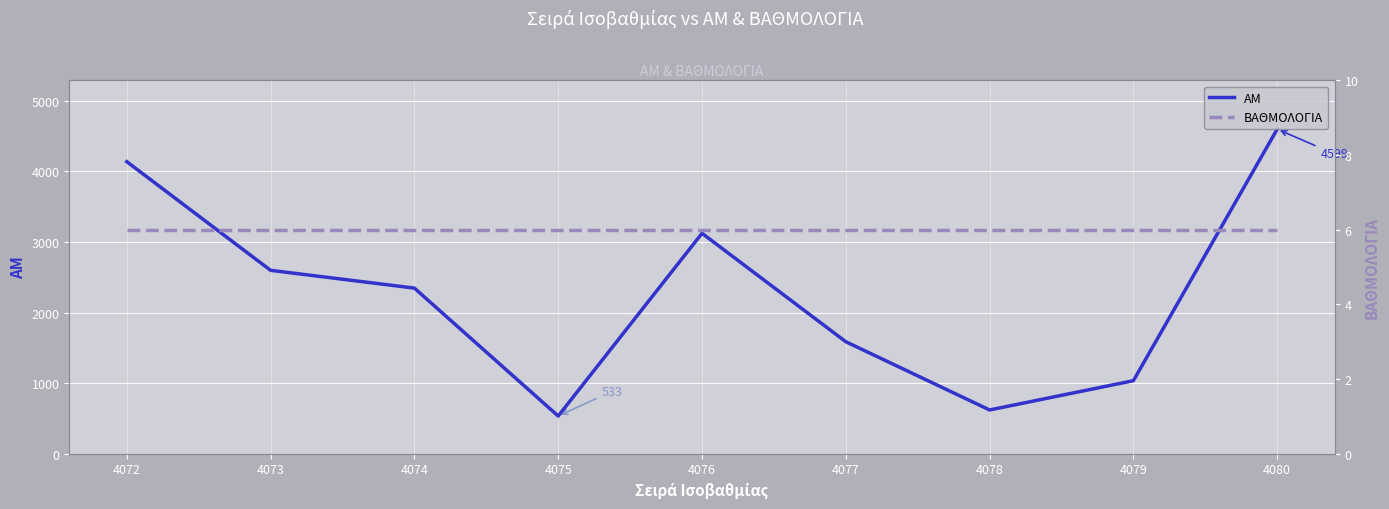

What is the difference between the second highest and second lowest values in the ΑΜ series?

3519